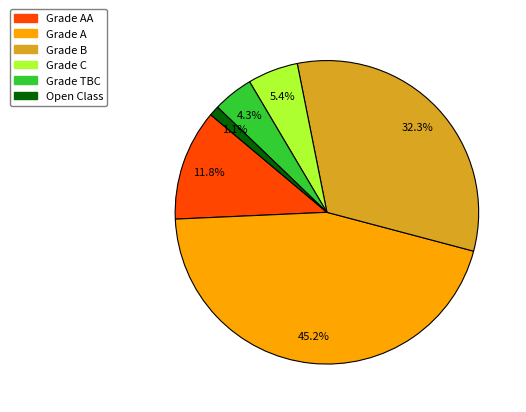

Is there a majority slice in this chart?

No